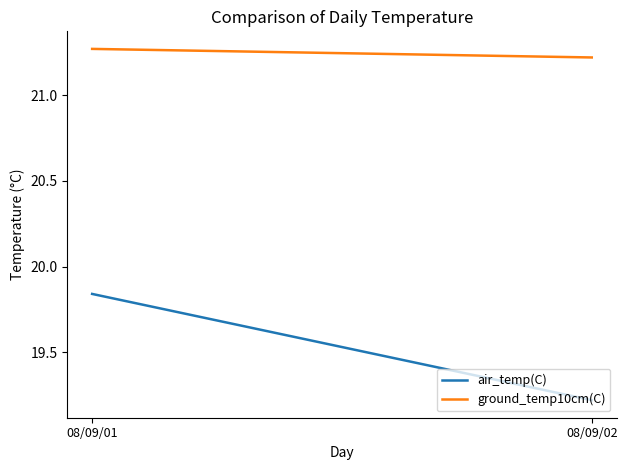

How many ground_temp10cm(C) values are between 21 and 22?

2